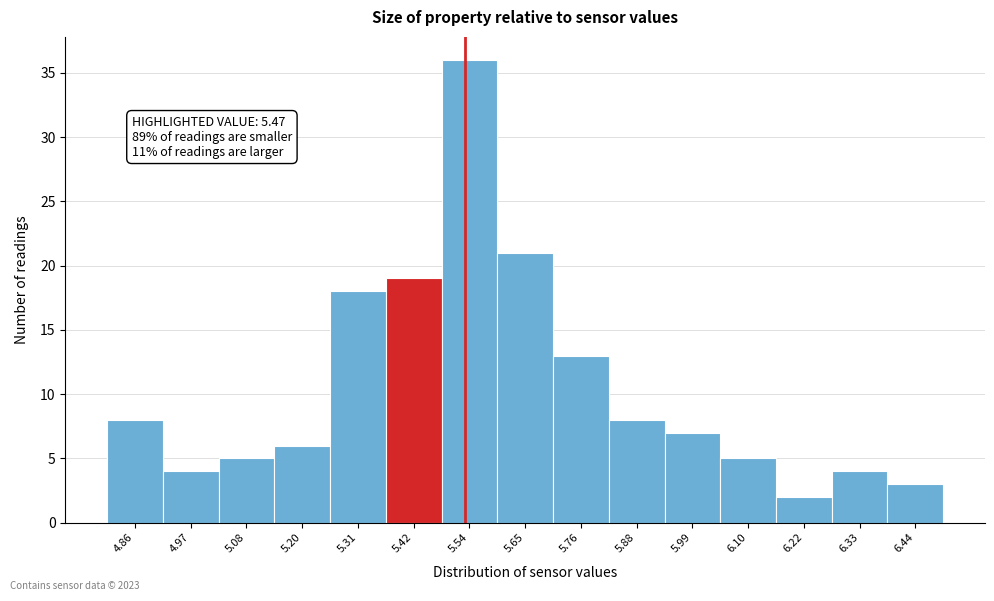

Over which range of the x-axis is the bar tallest?

5.48 to 5.60